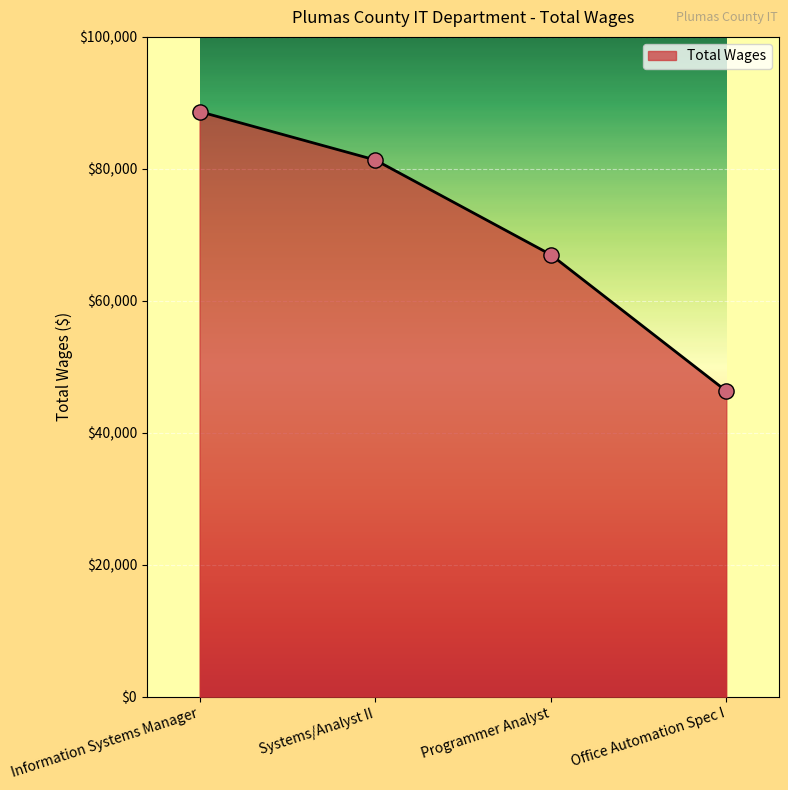

Which has a higher value, Systems/Analyst II or Information Systems Manager?

Information Systems Manager